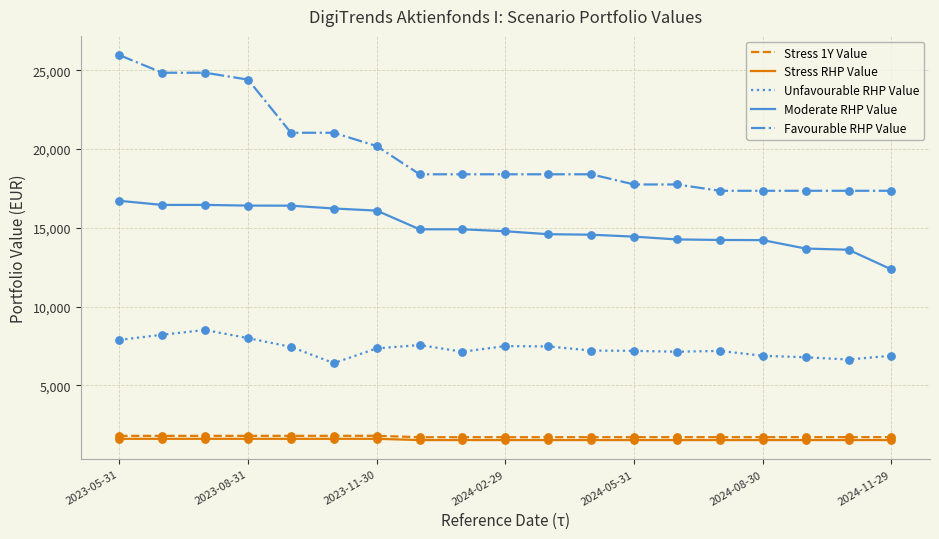

Which series has the largest total across all categories?

Favourable RHP Value